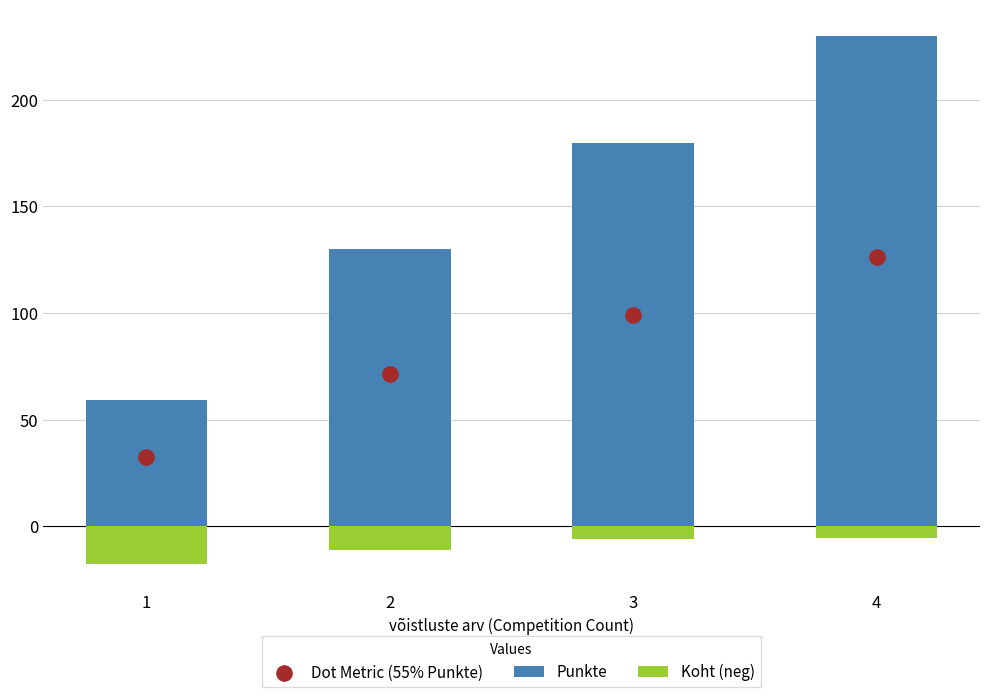

What is the total value across all series at 3?

273.0